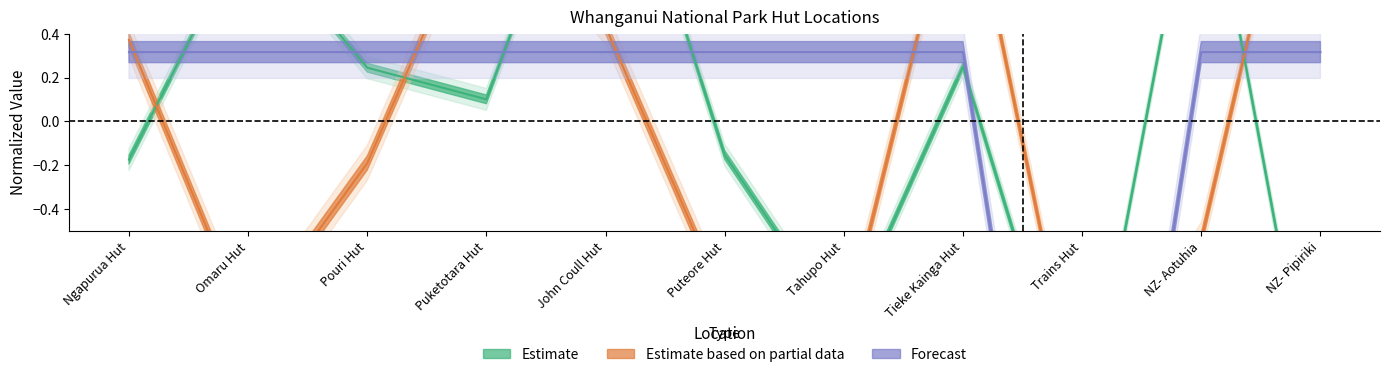

Is it true that Altitude (Forecast) equals 0.4 at Tahupo Hut?

False